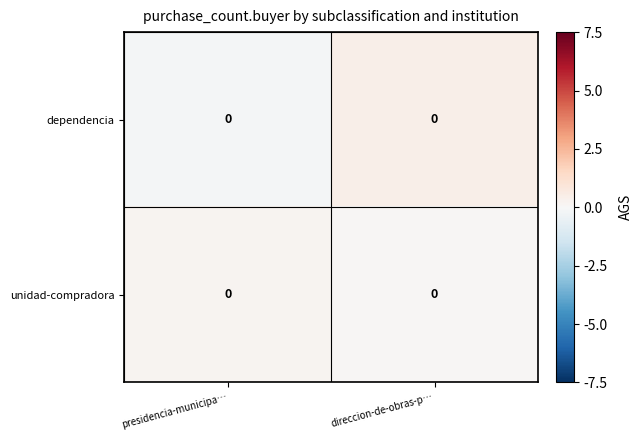

At how many categories does at least one series exceed 0?

2